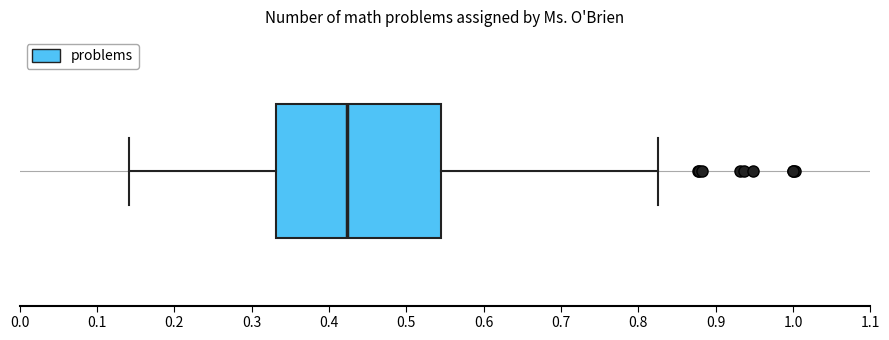

Where does the left whisker of the box end on the x-axis? The values are not printed on the chart, so give them approximately, as read against the axis.

0.14